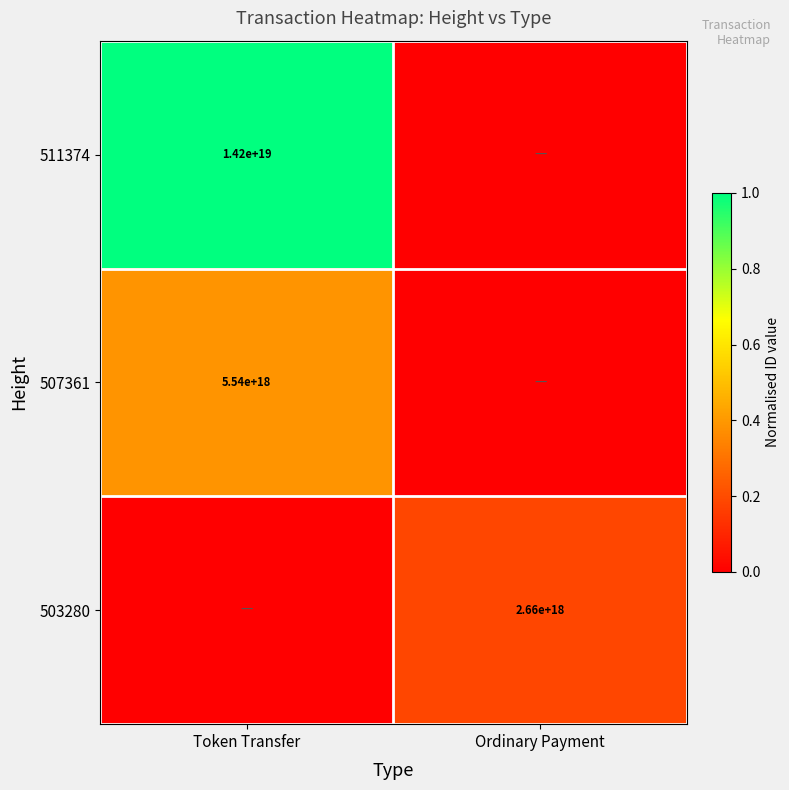

At which category does the chart reach its peak across all series?

Token Transfer